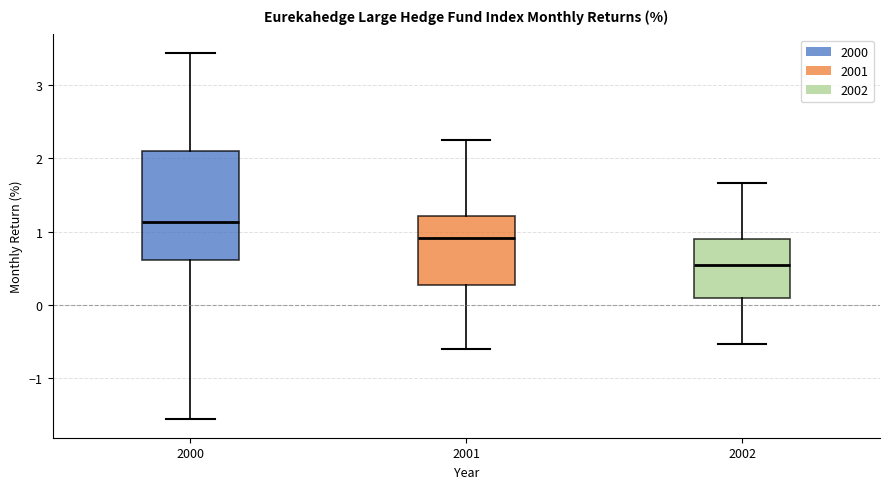

Which box is the tallest, from its lower edge to its upper edge?

2000